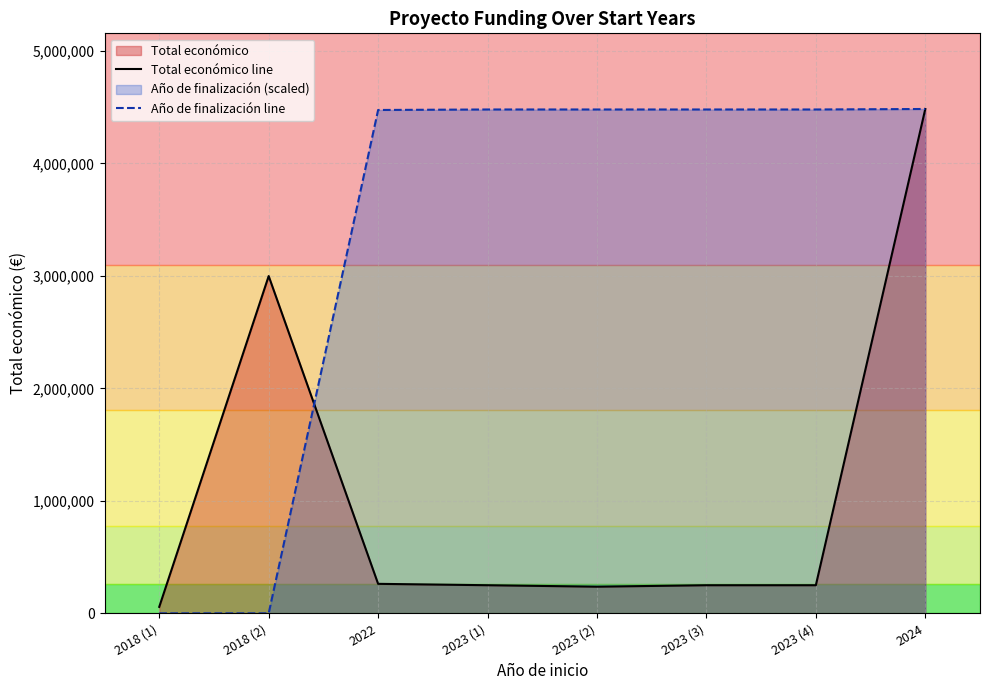

Is the value of Año de finalización line at 2023 (1) greater than the value of Total económico line at 2024?

No